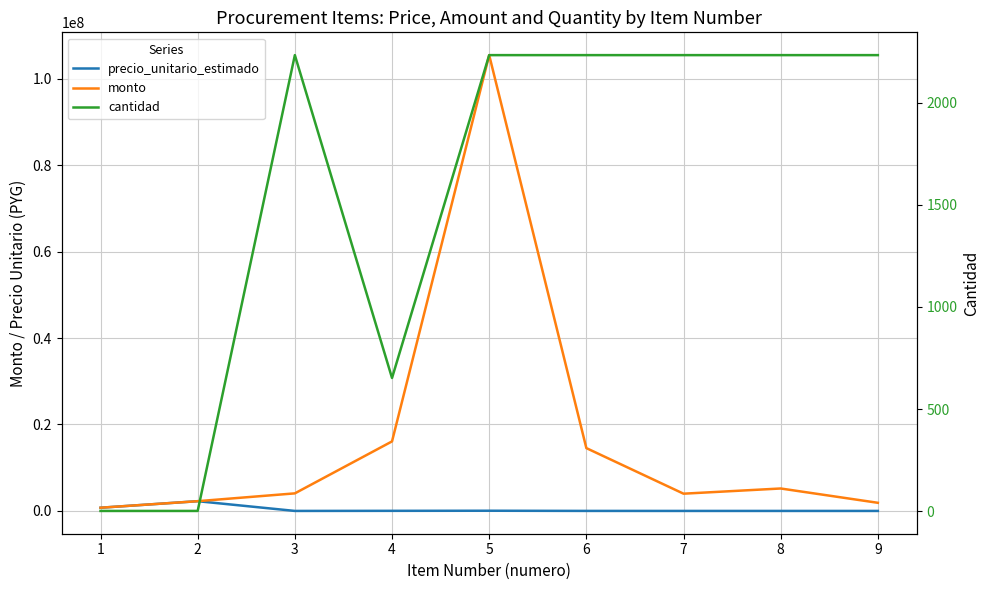

How many lines are shown in the chart?

3